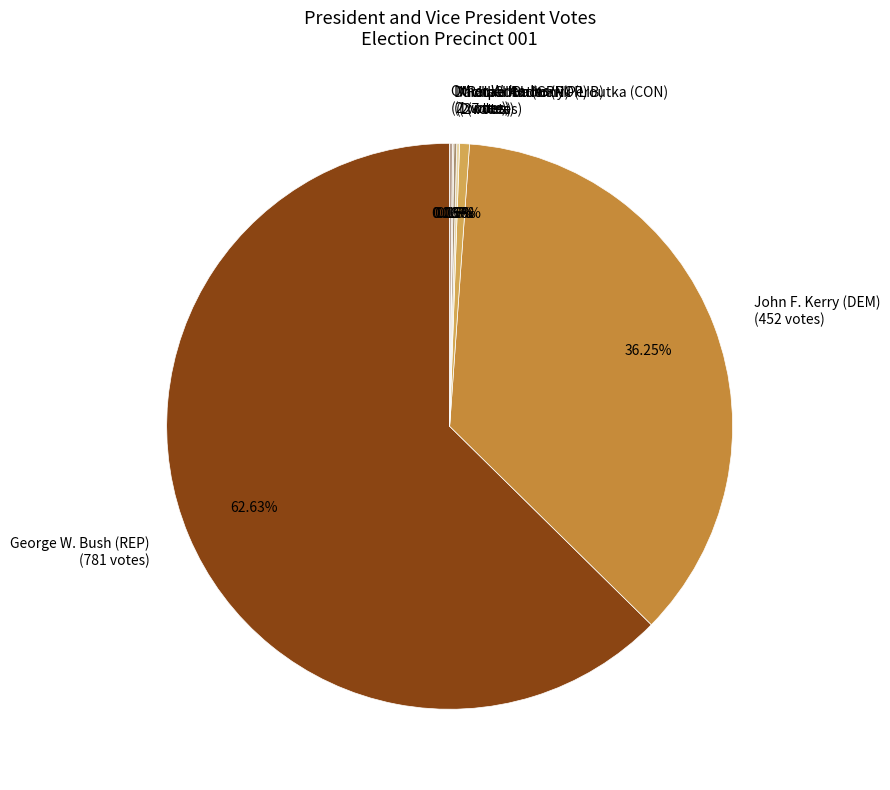

Combined, do Ralph Nader (POP) (7 votes) and George W. Bush (REP) (781 votes) account for over 50%?

Yes